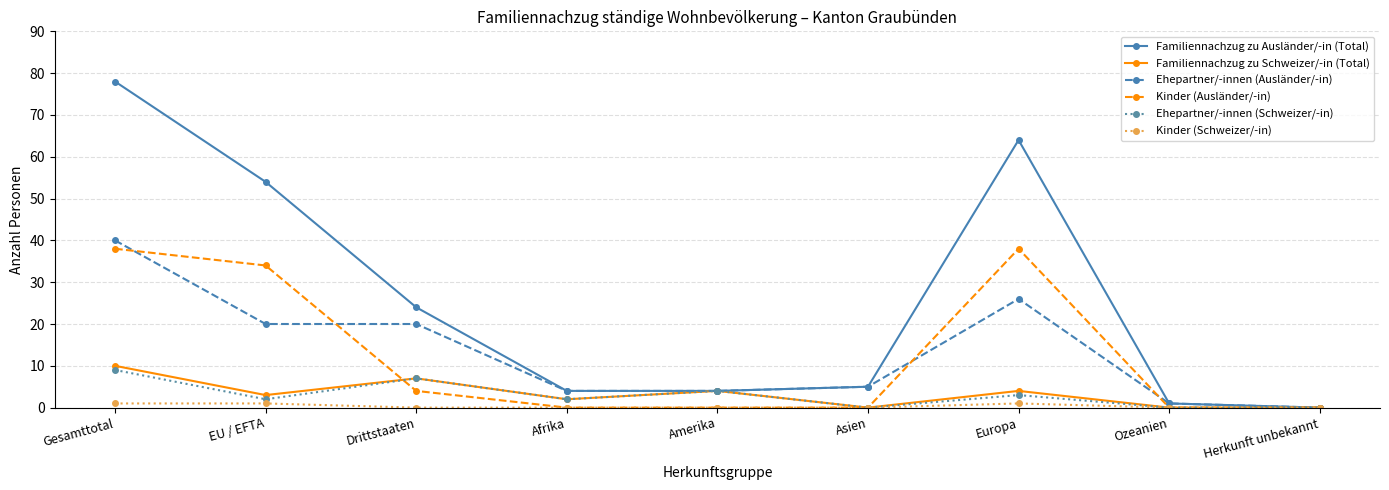

What is the difference between the second highest and minimum values in the Ehepartner/-innen (Schweizer/-in) series?

7